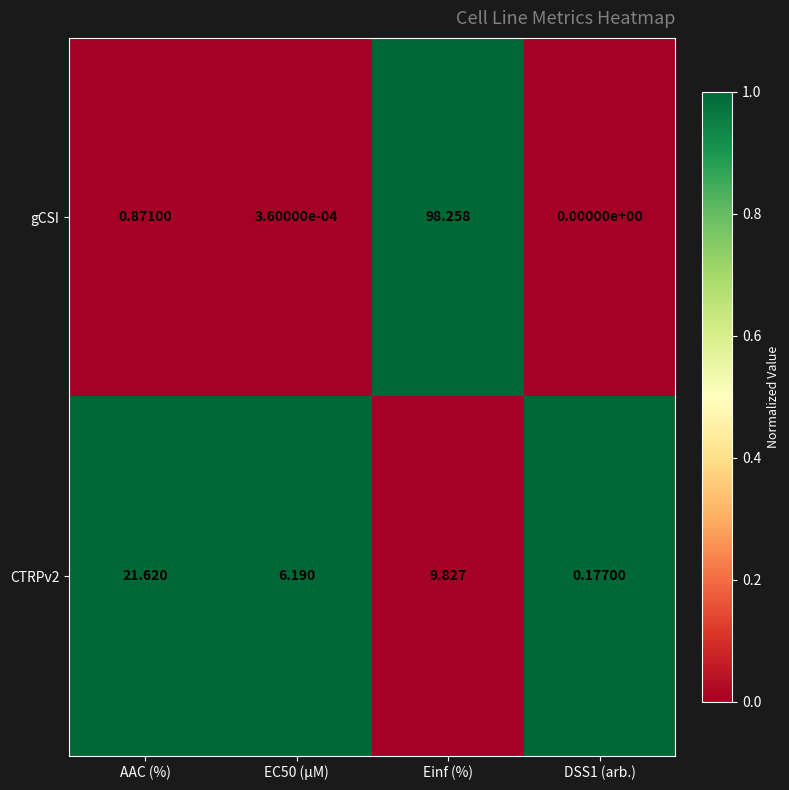

Where does the CTRPv2 series first go above 9?

AAC (%)